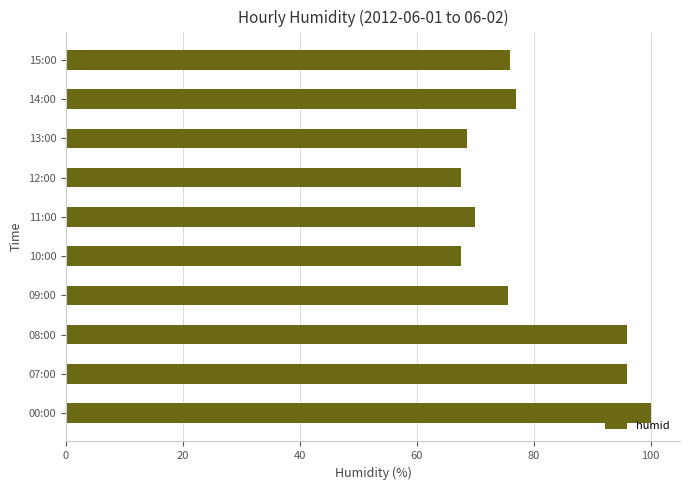

Reading bottom to top, what are all the values shown in this chart?

00:00=100.0	07:00=96.0	08:00=96.0	09:00=75.5	10:00=67.5	11:00=70.0	12:00=67.5	13:00=68.5	14:00=77.0	15:00=76.0